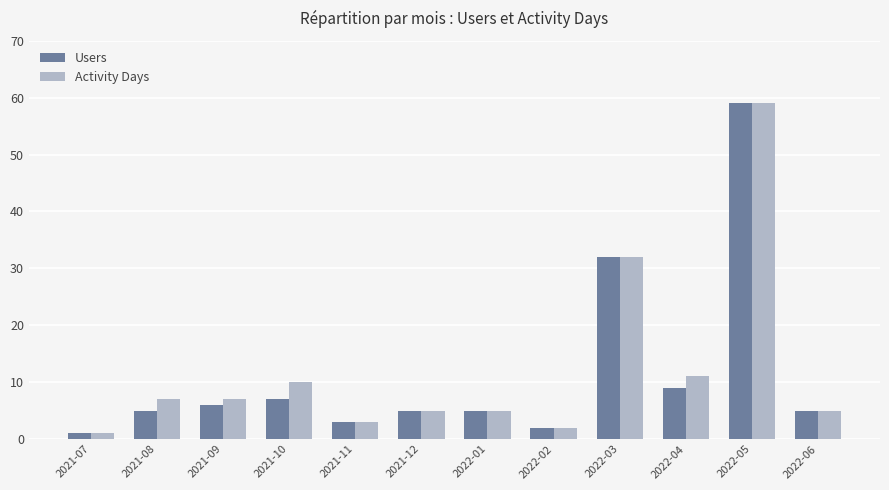

At which label is Users closest to 30?

2022-03